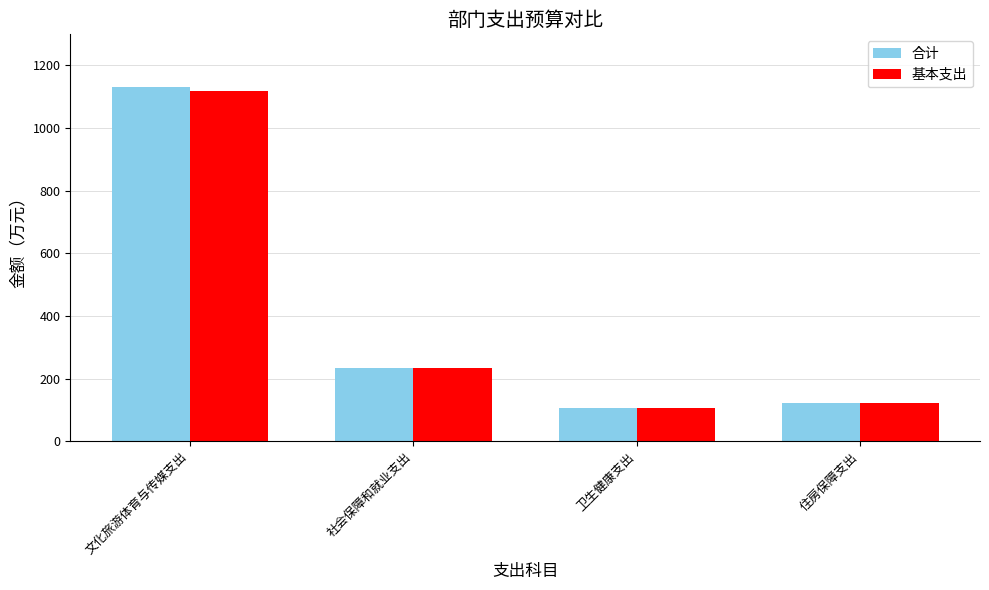

How many bars are there in each group?

2